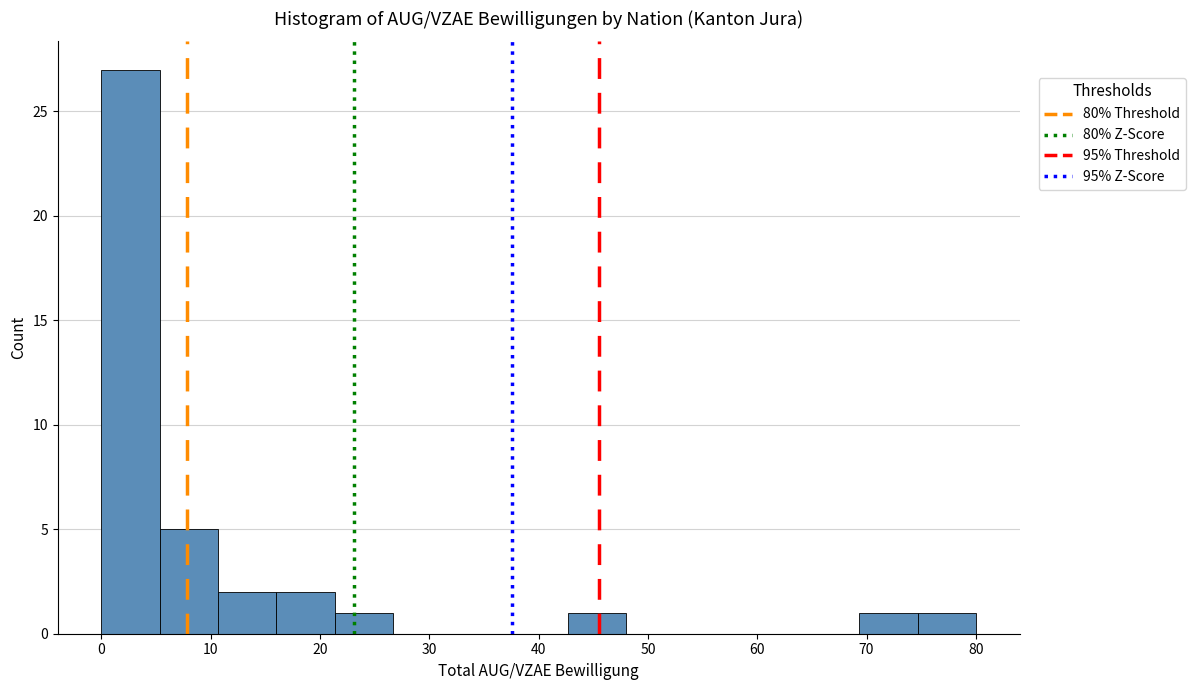

Reading left to right, transcribe this chart: for each bar, give the range it covers on the x-axis and its height. Neither the bar edges nor the heights are printed on the chart, so give them approximately, as read against the axes.

0 to 5: 27
5 to 11: 5
11 to 16: 2
16 to 21: 2
21 to 27: 1
27 to 32: 0
32 to 37: 0
37 to 43: 0
43 to 48: 1
48 to 53: 0
53 to 59: 0
59 to 64: 0
64 to 69: 0
69 to 75: 1
75 to 80: 1